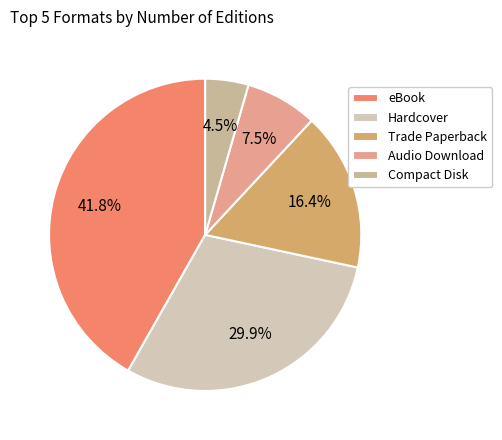

The Compact Disk slice represents 4% of the pie. True or false?

True